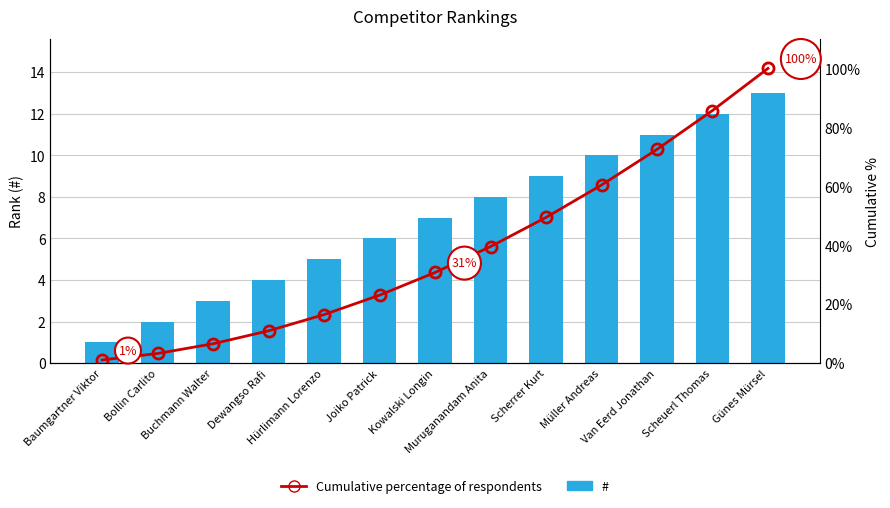

How many data points in # are above 7?

6